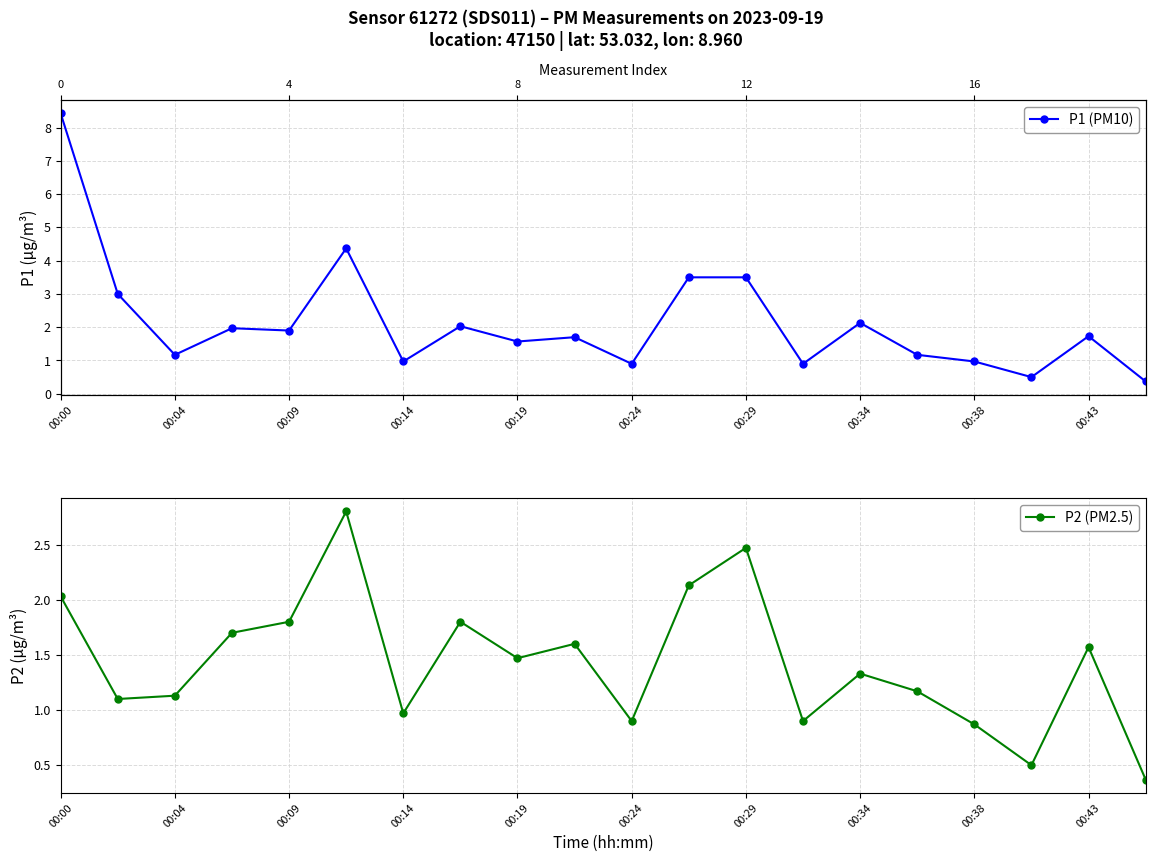

True or false: P1 (PM10) and P2 (PM2.5) cross at least once.

False